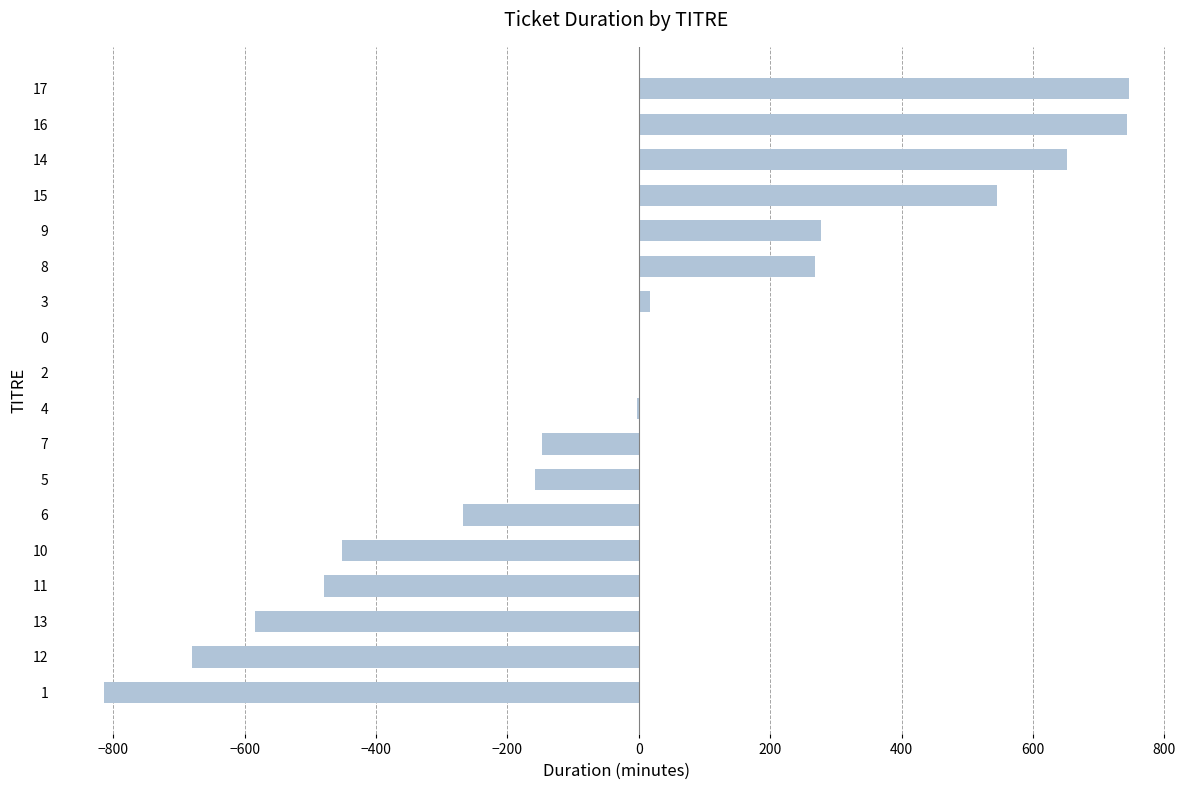

Is it true that the value at 7 is -262?

False